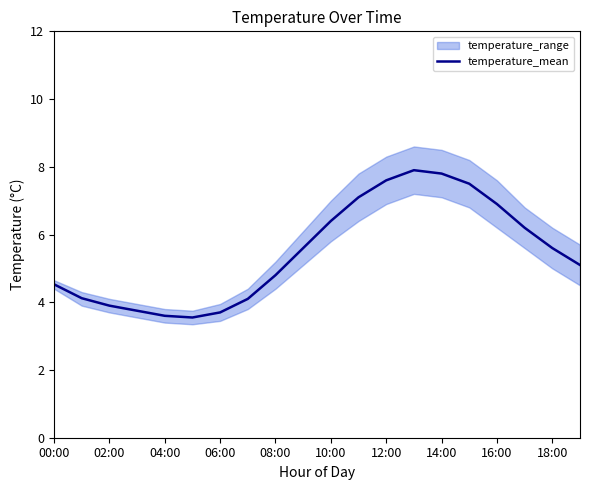

How many interior local peaks (higher than both neighbors) does the data have?

1